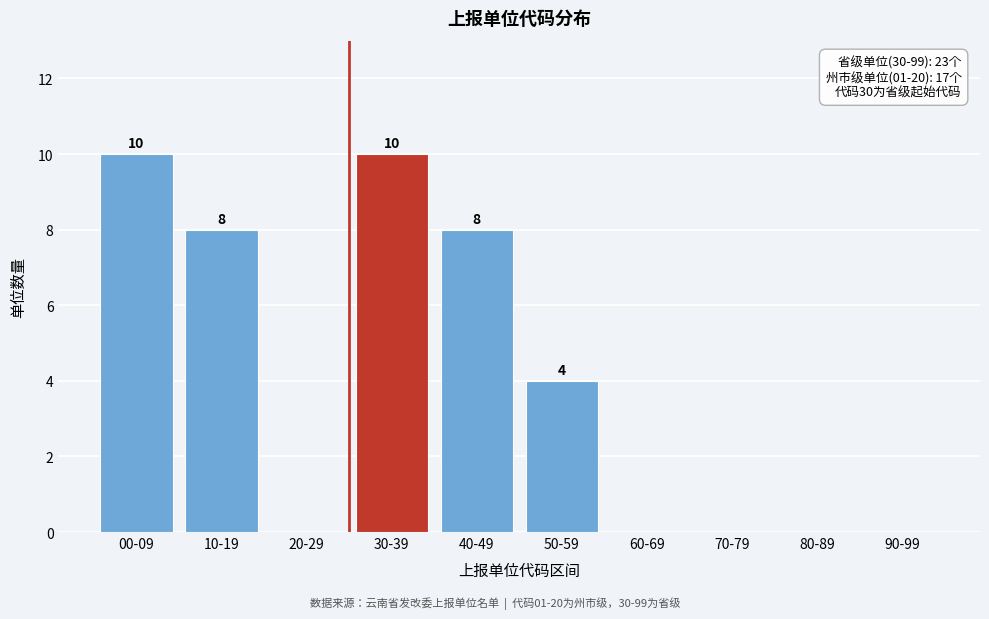

Reading right to left, extract all data points from this chart.

90-99=0	80-89=0	70-79=0	60-69=0	50-59=4	40-49=8	30-39=10	20-29=0	10-19=8	00-09=10